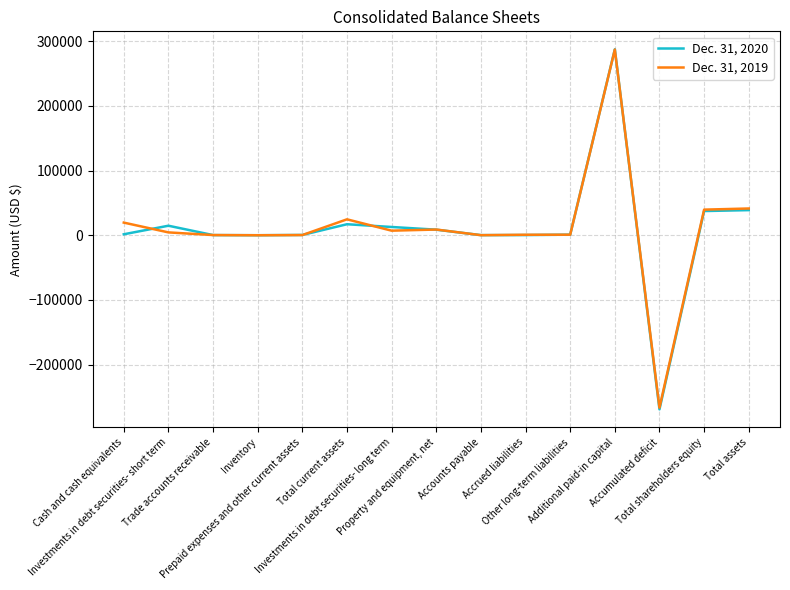

True or false: Dec. 31, 2019 and Dec. 31, 2020 cross at least once.

True